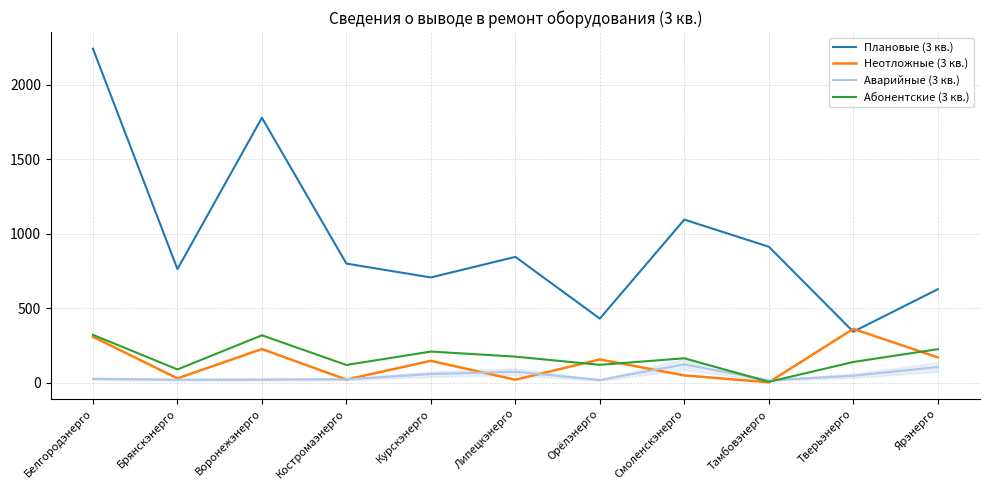

Is the value of Неотложные (3 кв.) at Костромаэнерго greater than the value of Плановые (3 кв.) at Тамбовэнерго?

No